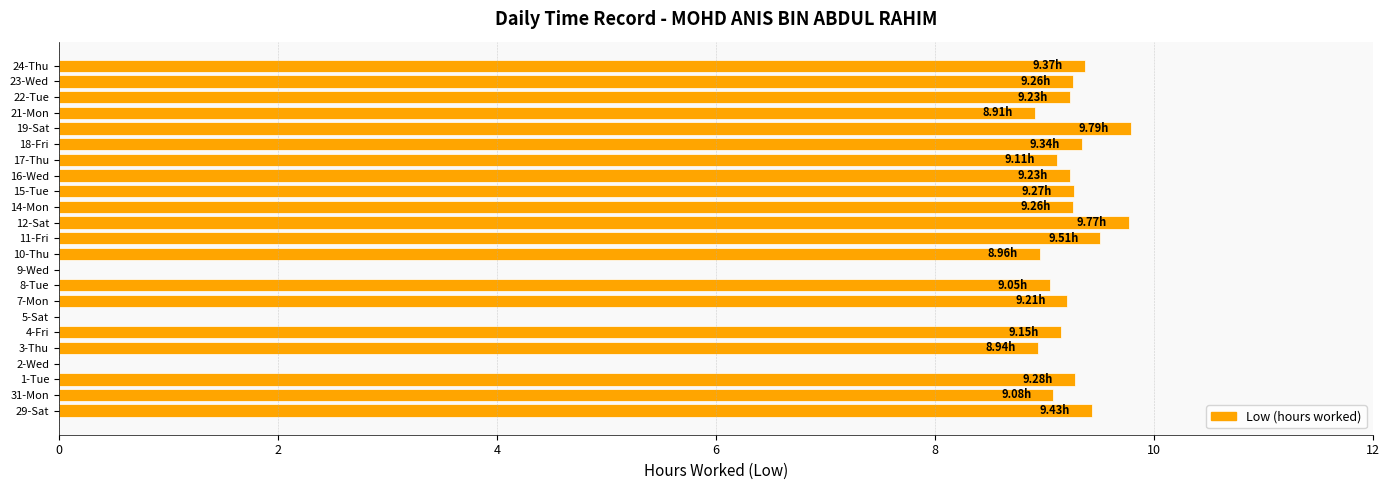

What is the change in value from 2-Wed to 12-Sat?

+9.8